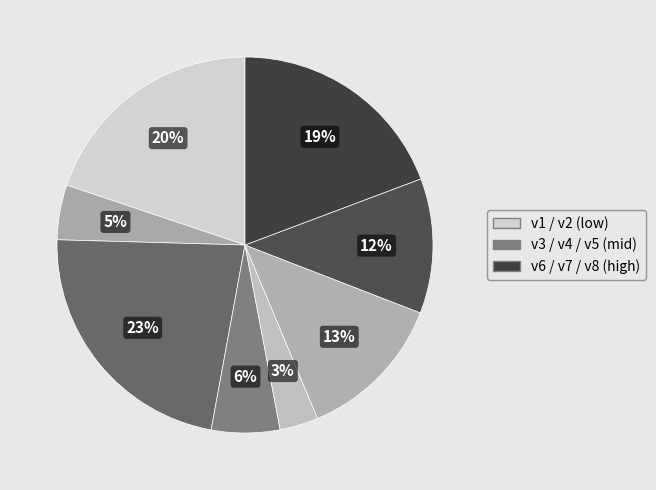

How many segments does this pie chart have?

8